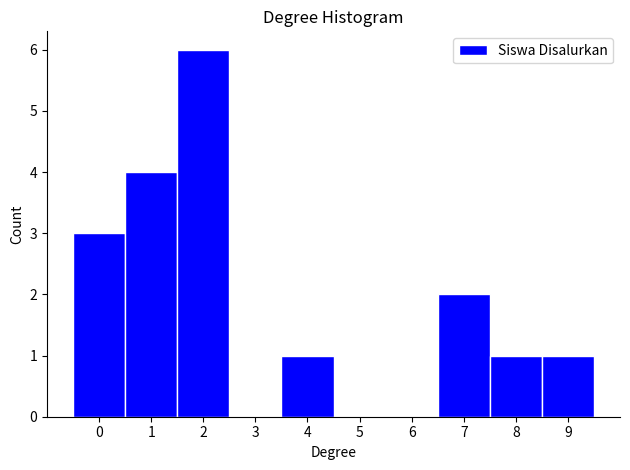

Reading left to right, transcribe all the data shown in this chart.

0=3	1=4	2=6	3=0	4=1	5=0	6=0	7=2	8=1	9=1